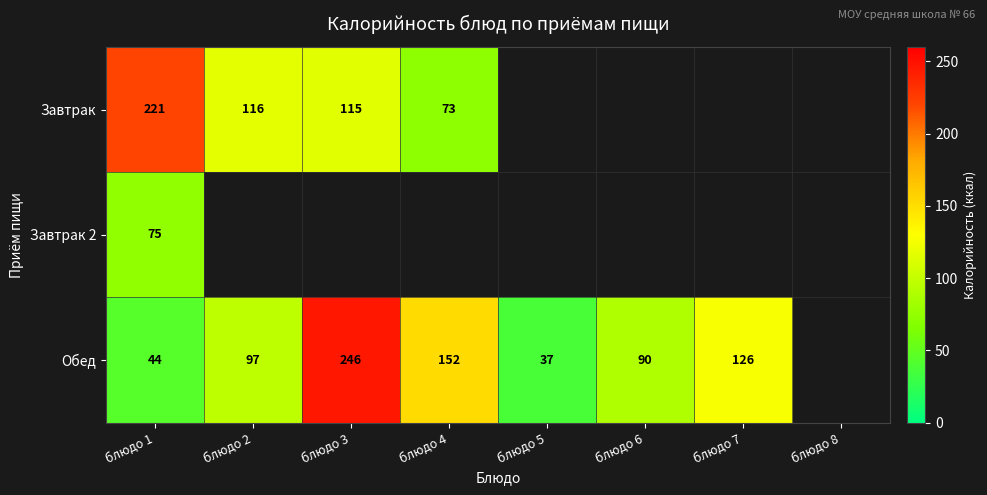

True or false: Завтрак has a value of 55 at блюдо 1.

False